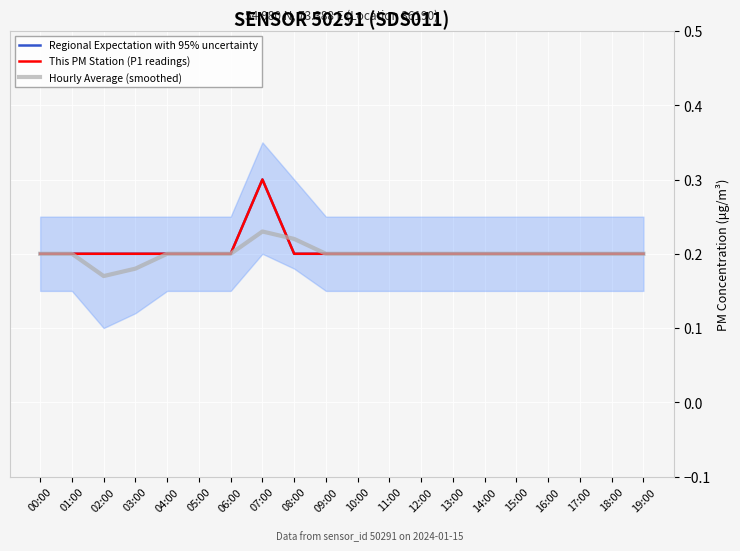

Rank the series at 13:00 from highest to lowest value.

Regional Expectation with 95% uncertainty, This PM Station (P1 readings), Hourly Average (smoothed)